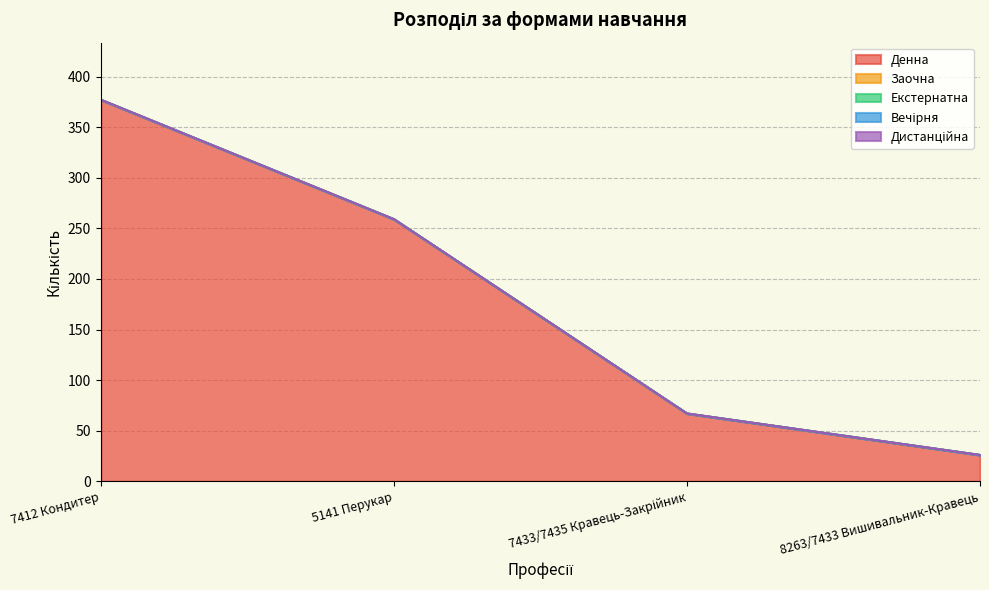

True or false: Екстернатна and Дистанційна cross at least once.

False